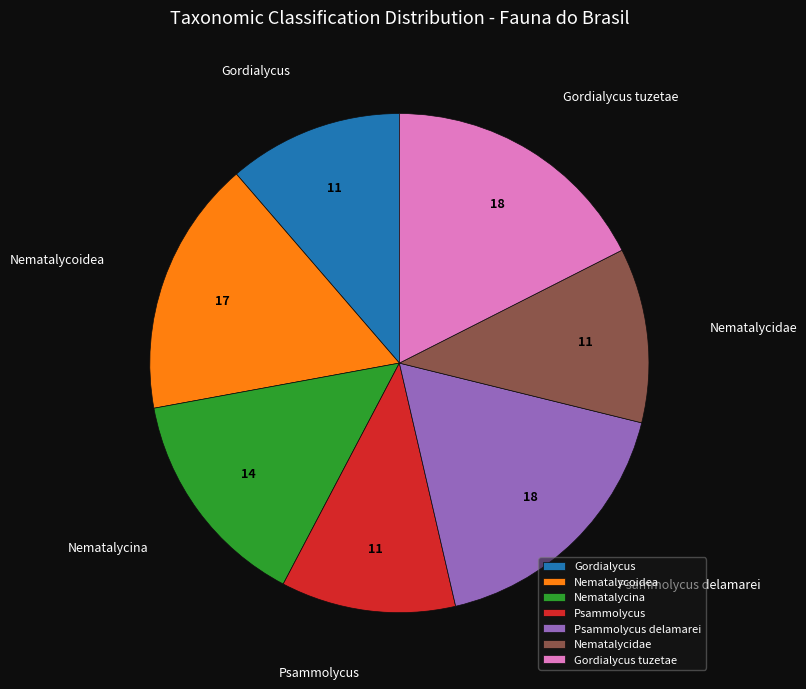

Approximately how many times larger is the value at Gordialycus tuzetae compared to Nematalycoidea?

1.1